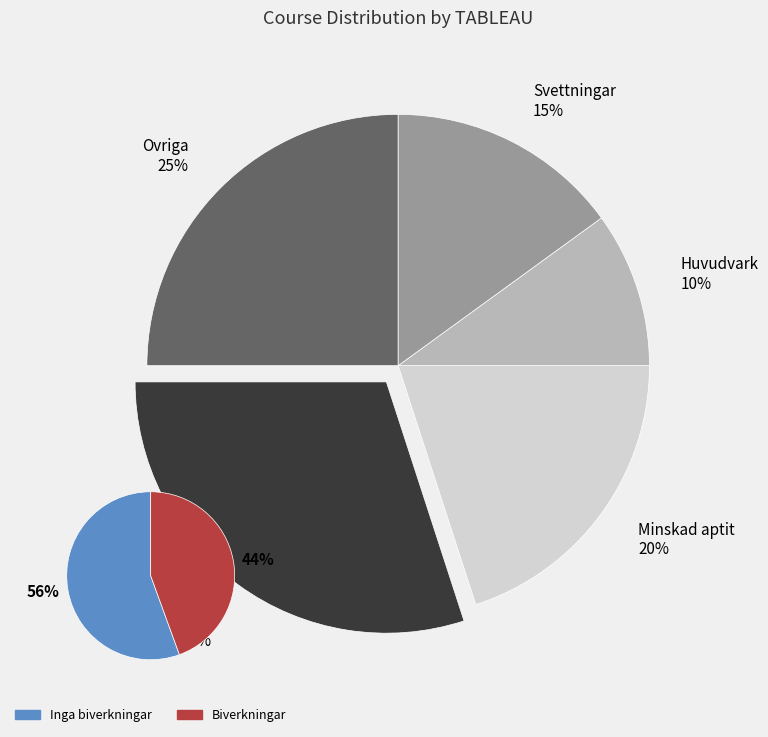

Is there a majority slice in this chart?

No